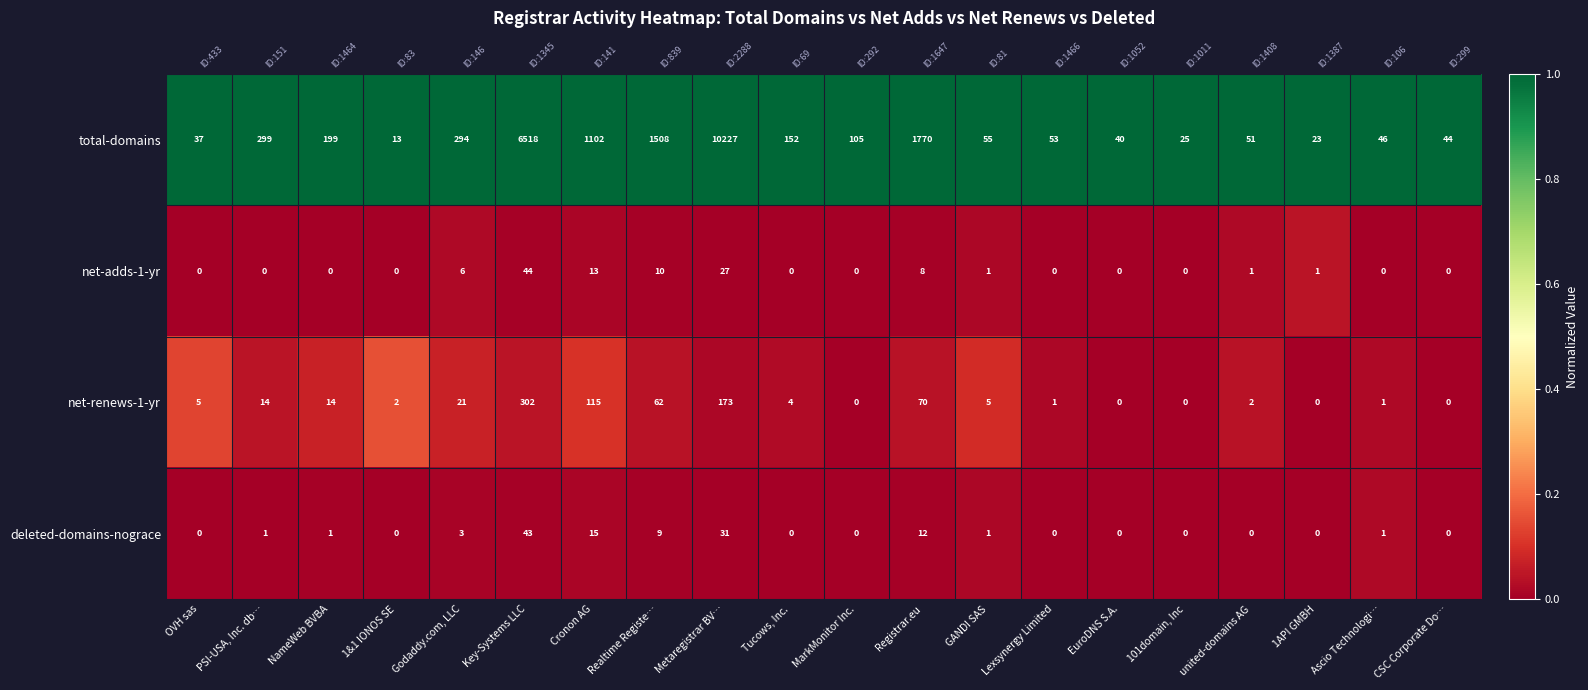

At Key-Systems LLC, list the series in order from largest to smallest.

total-domains, net-renews-1-yr, net-adds-1-yr, deleted-domains-nograce